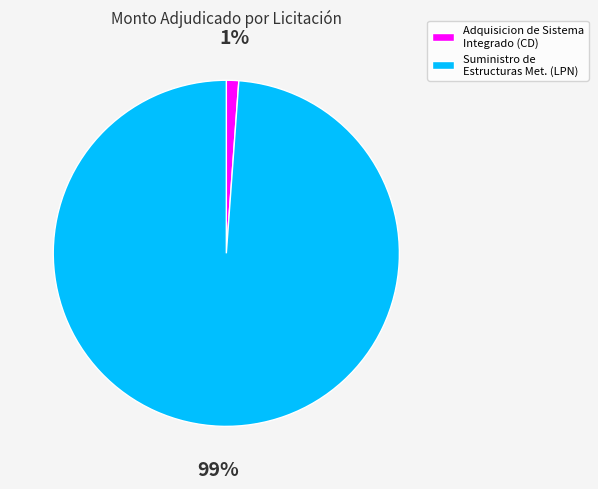

Between Adquisicion de Sistema Integrado (CD) and Suministro de Estructuras Met. (LPN), which is larger?

Suministro de Estructuras Met. (LPN)